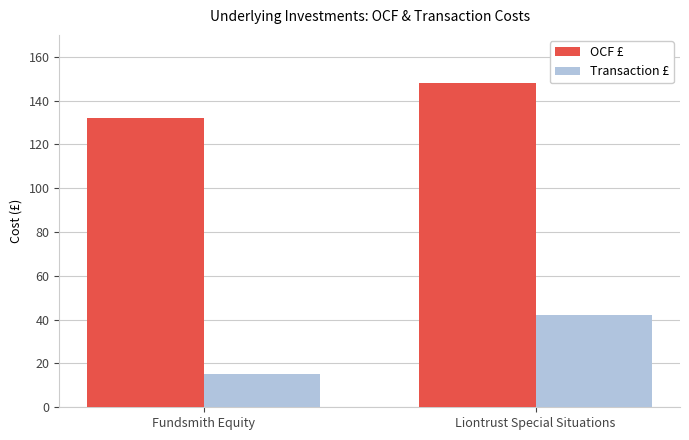

The value of OCF £ at Liontrust Special Situations is 148. True or false?

True